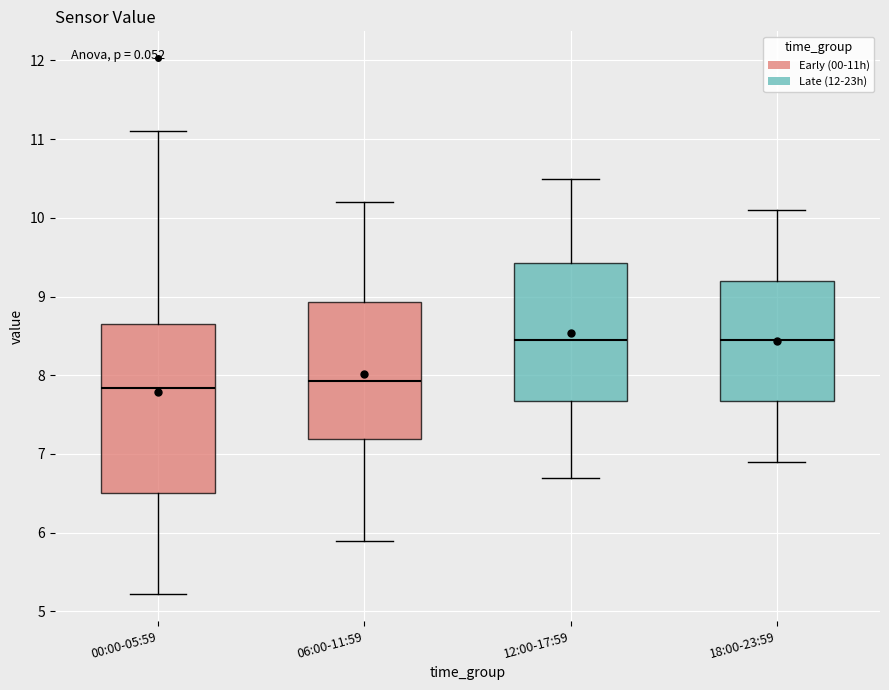

Reading left to right, read every box against the y-axis: the position of its median line, the range the box covers, and the ends of its whiskers. The values are not printed on the chart, so give them approximately, as read against the axis.

00:00-05:59: median 7.8, box 6.5 to 8.7, whiskers 5.2 to 11.1
06:00-11:59: median 7.9, box 7.2 to 8.9, whiskers 5.9 to 10.2
12:00-17:59: median 8.5, box 7.7 to 9.4, whiskers 6.7 to 10.5
18:00-23:59: median 8.5, box 7.7 to 9.2, whiskers 6.9 to 10.1